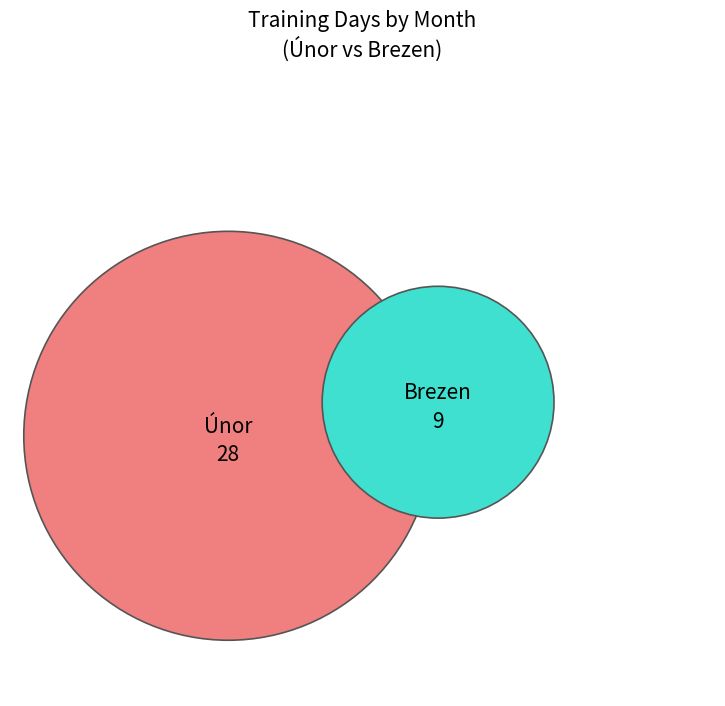

To the nearest percent, what percentage of the pie is Únor?

76%